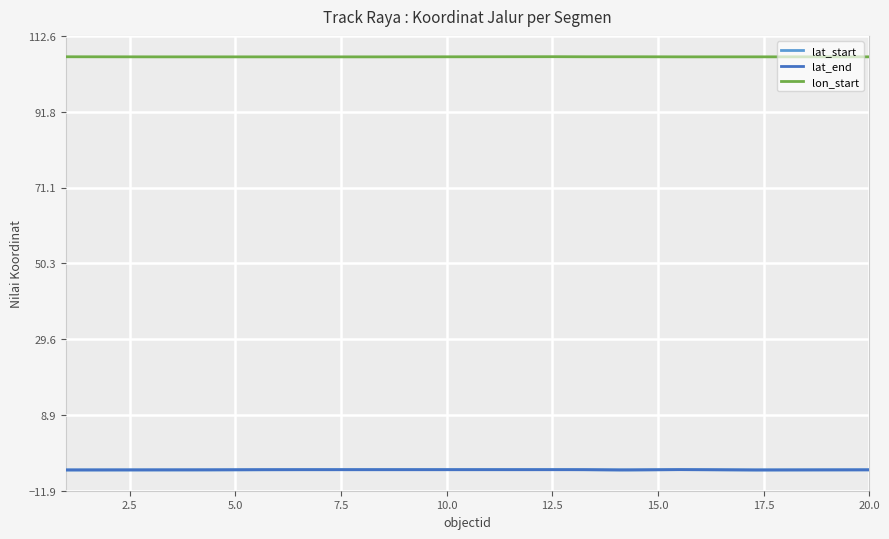

True or false: lat_end and lat_start intersect in this chart.

True